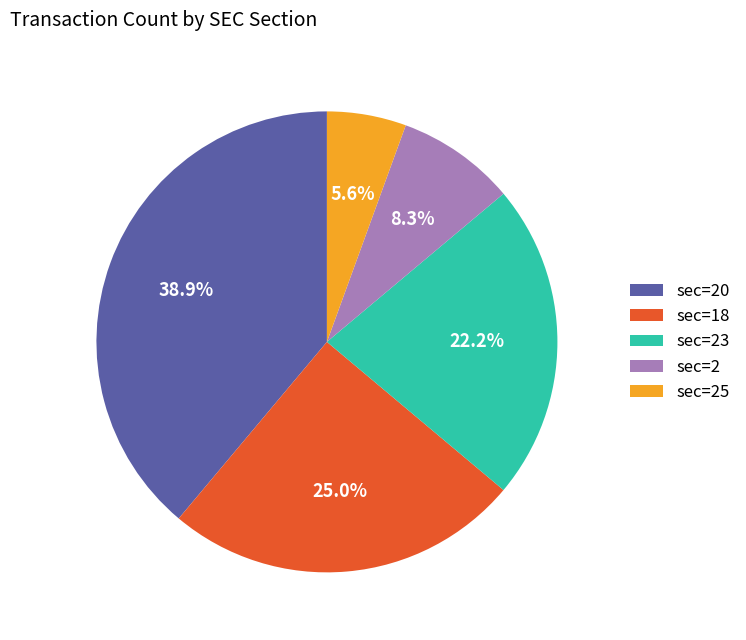

Does any single category account for the majority?

No